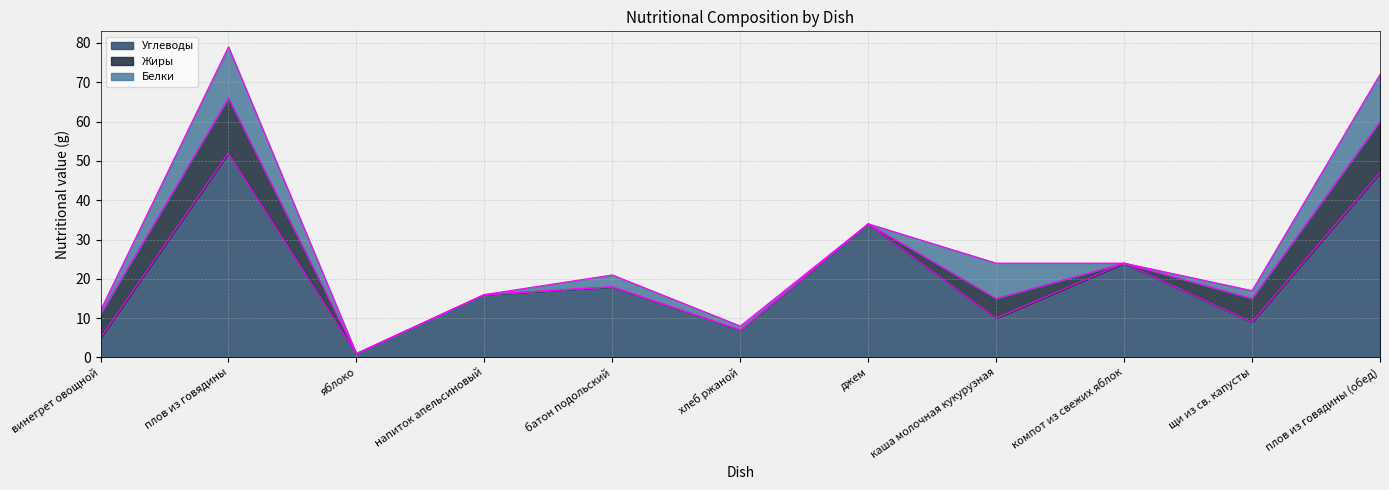

Which category has the lowest value in the Жиры series?

яблоко